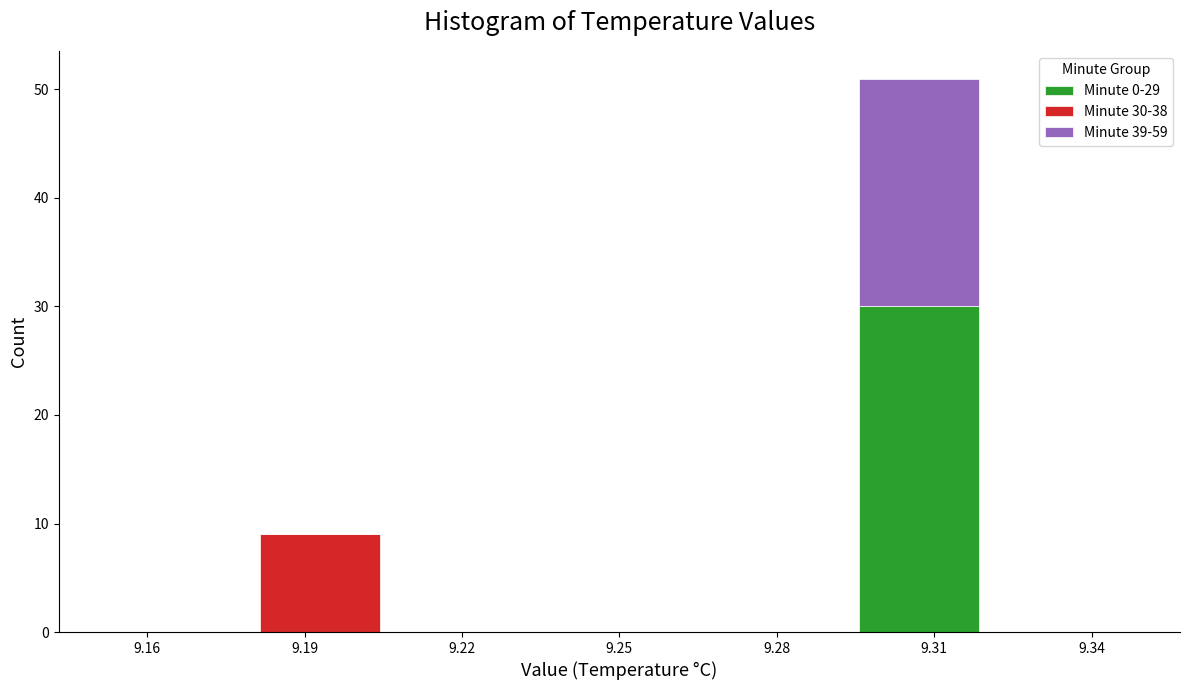

Which range on the x-axis has the tallest stacked bar (by total height)?

9.295 to 9.320